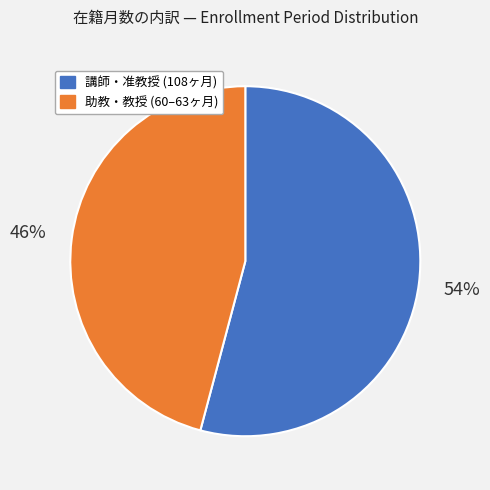

To the nearest percent, what is the average slice percentage?

50%